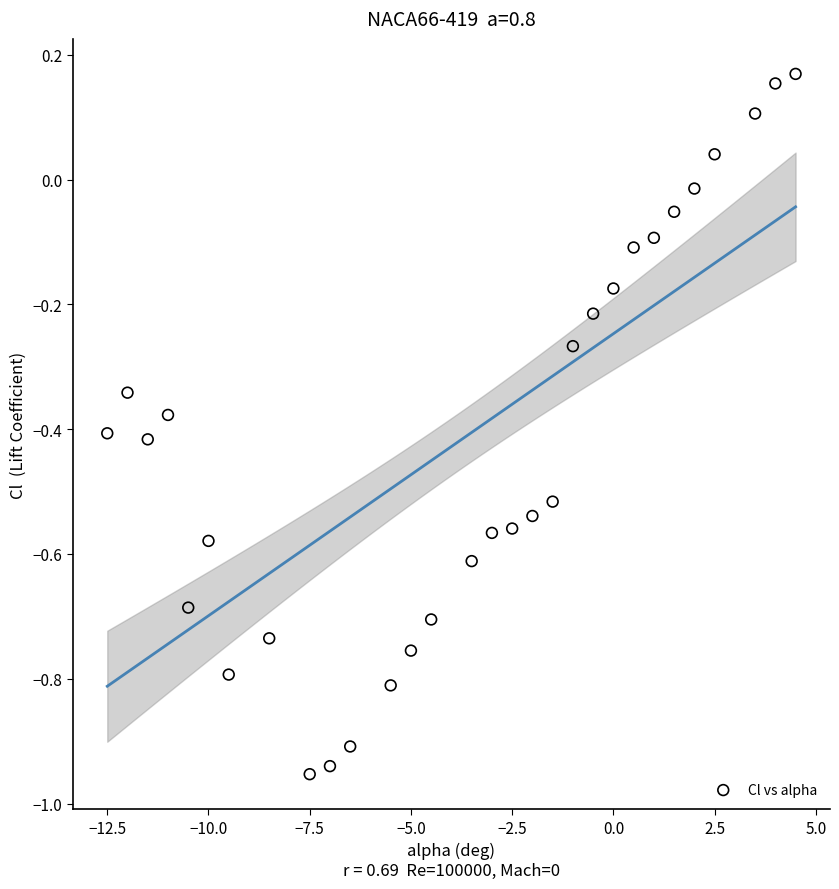

What is the range of Y values (max minus min)?

1.1